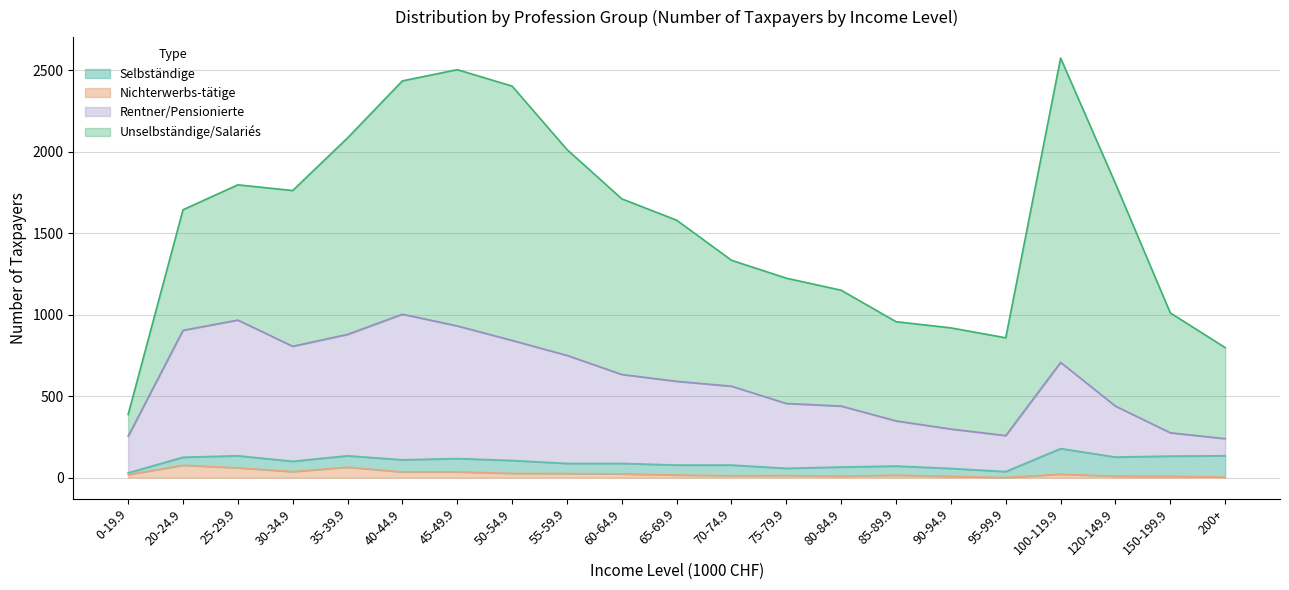

How many interior local valleys does the Nichterwerbs (Count) series have?

4